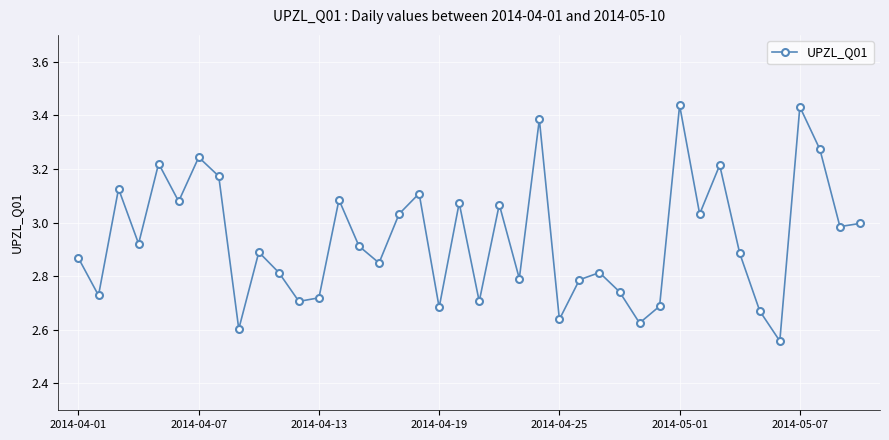

True or false: the data has more than 1 interior local peaks.

True